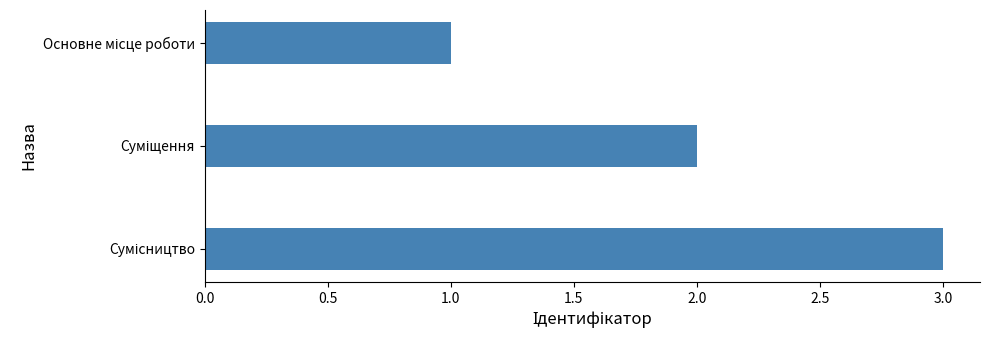

Count the number of categories in the chart.

3